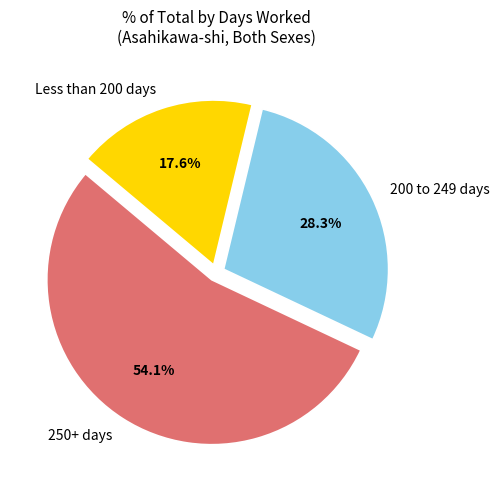

Rank the categories by value from lowest to highest.

Less than 200 days, 200 to 249 days, 250+ days